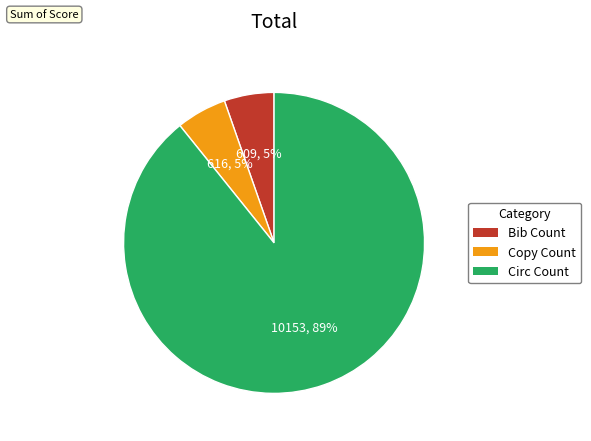

Count the number of slices in the pie.

3